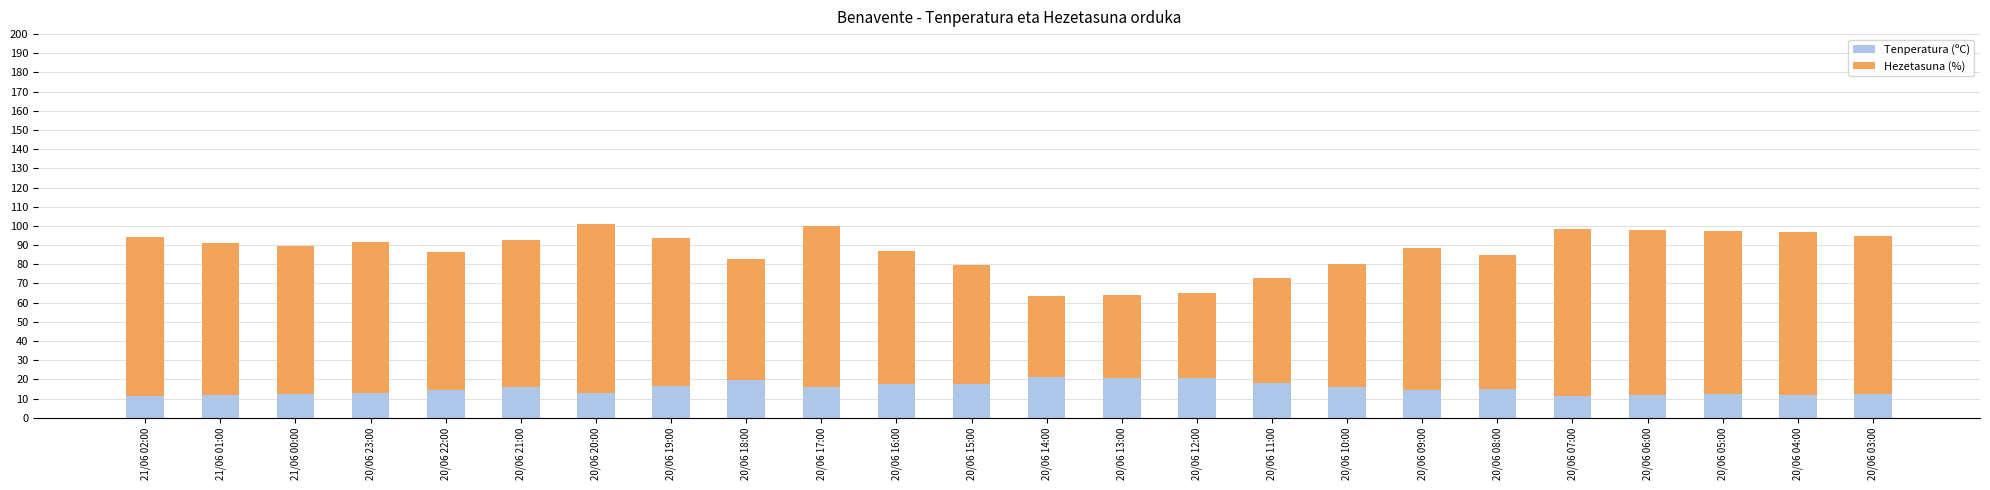

What is the average value of the Tenperatura (ºC) series?

15.3